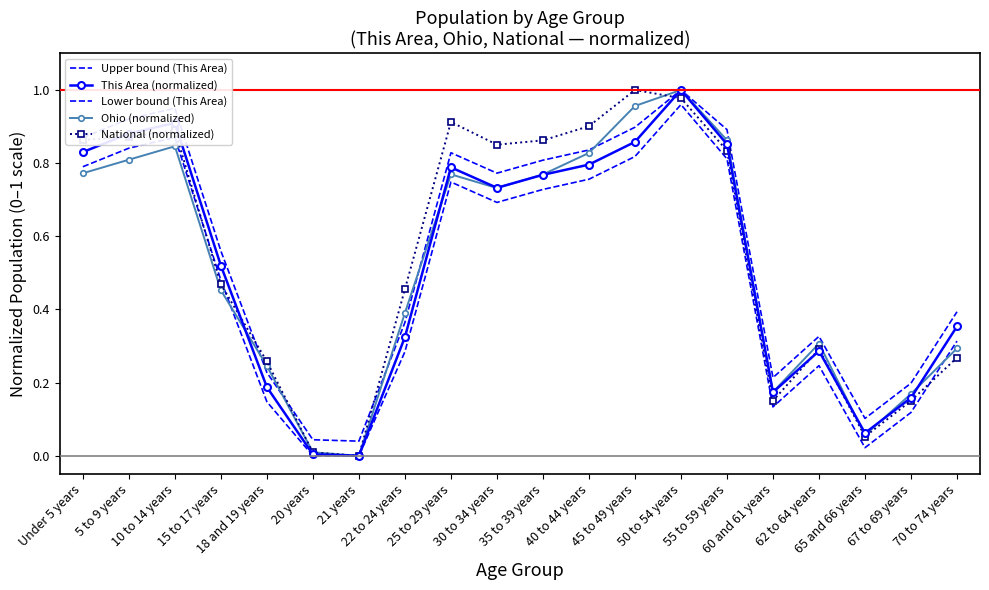

Which series has the widest spread of values?

This Area (normalized)